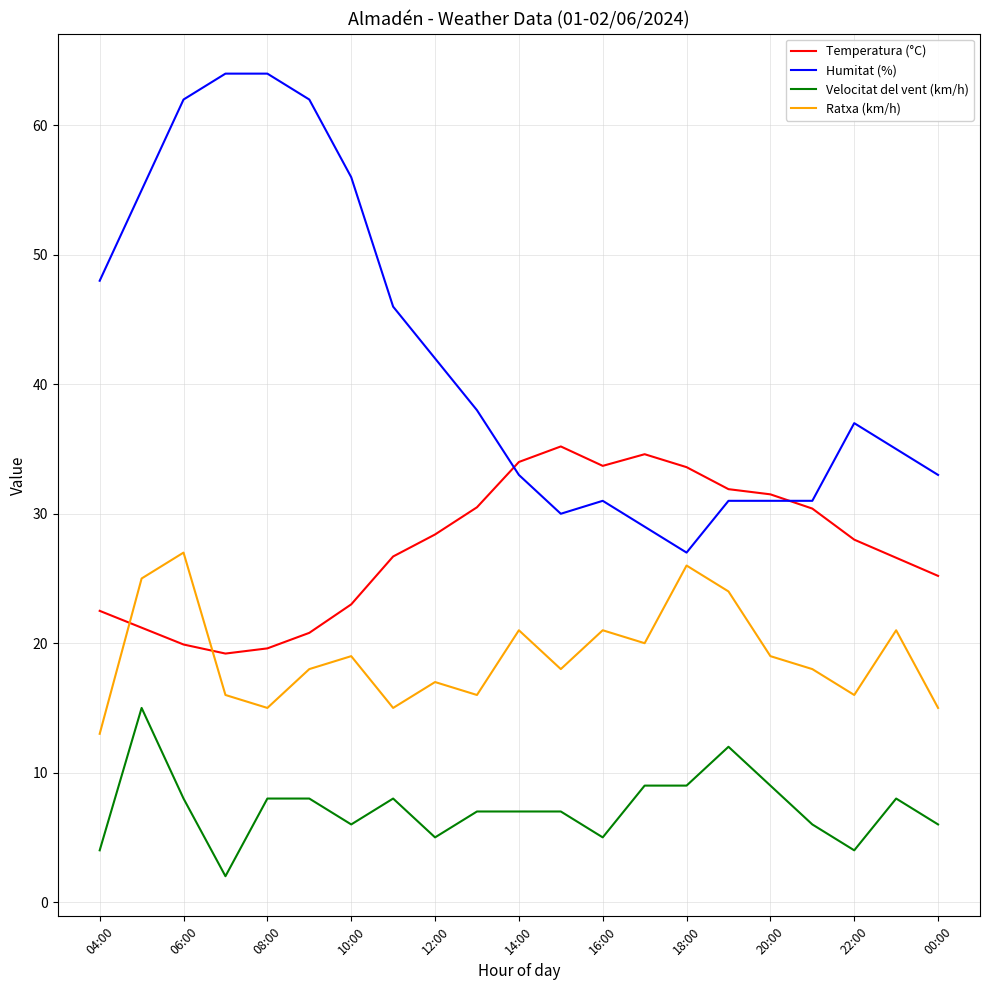

Rank the series by their maximum value, from highest to lowest.

Humitat (%), Temperatura (°C), Ratxa (km/h), Velocitat del vent (km/h)